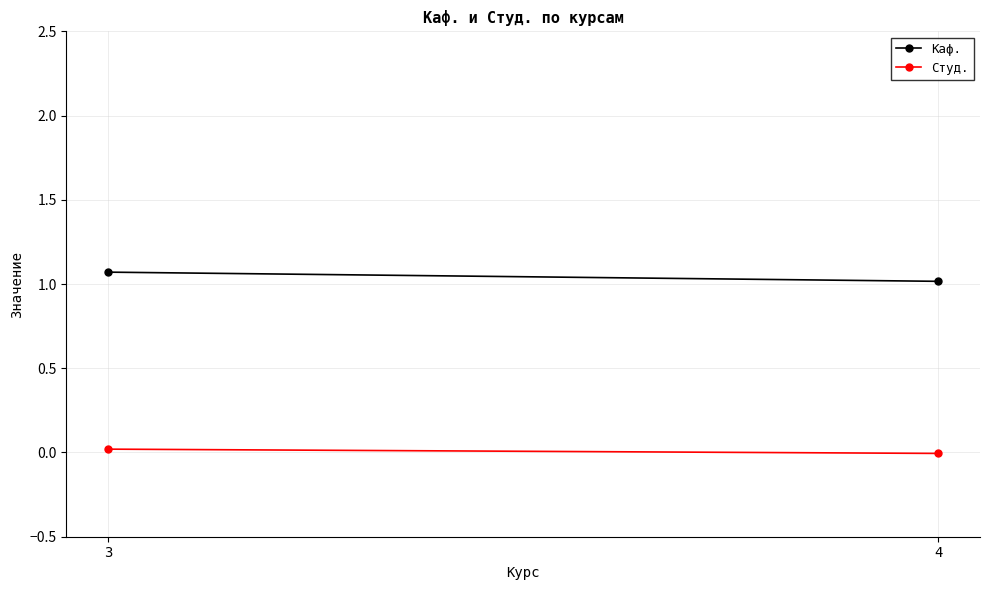

At which category does the chart reach its minimum across all series?

4